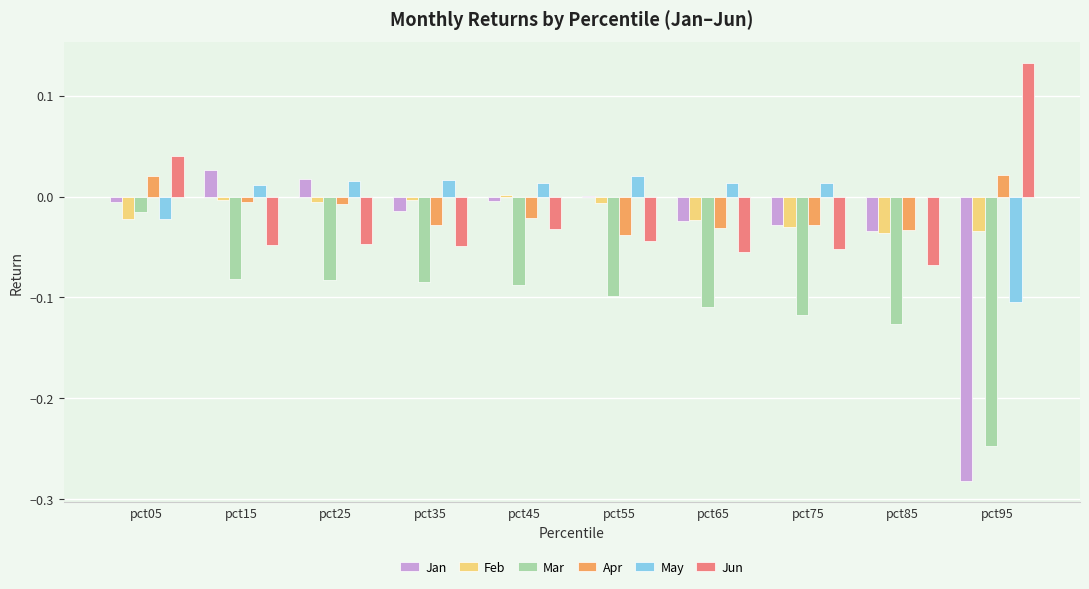

At which category is the sum across all series the highest?

pct05